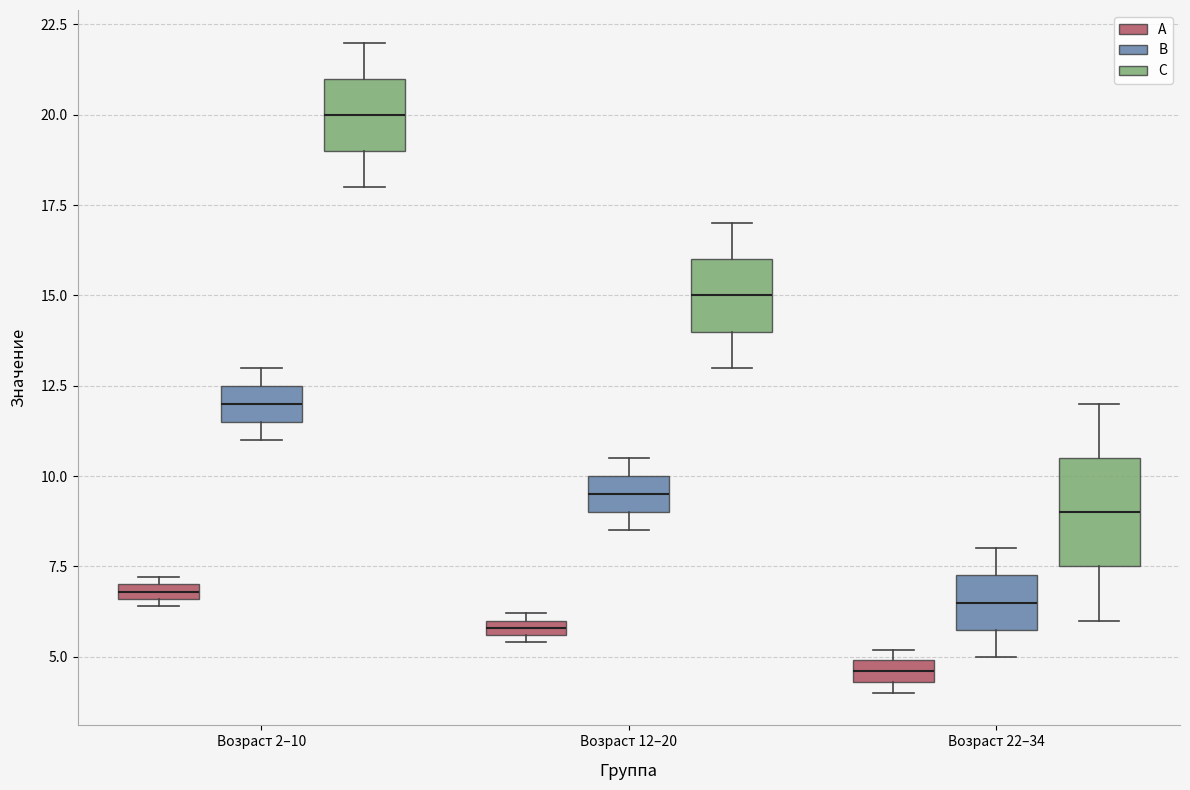

Where does the median line of the box for Возраст 2–10 (C) sit on the y-axis? The values are not printed on the chart, so give them approximately, as read against the axis.

20.0